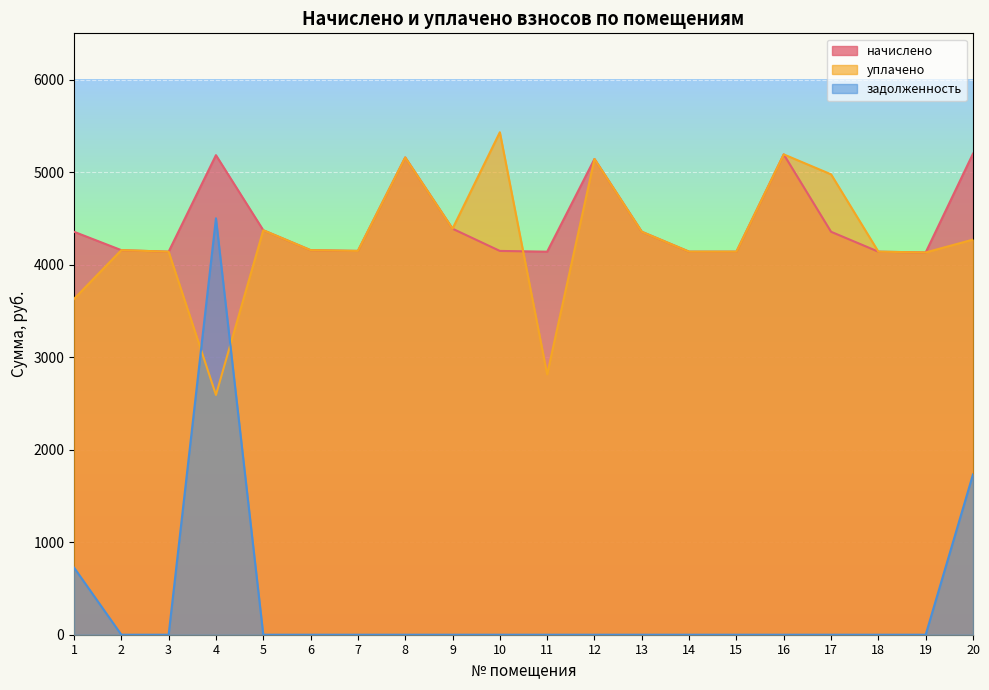

How many intersections are there between задолженность and уплачено?

2